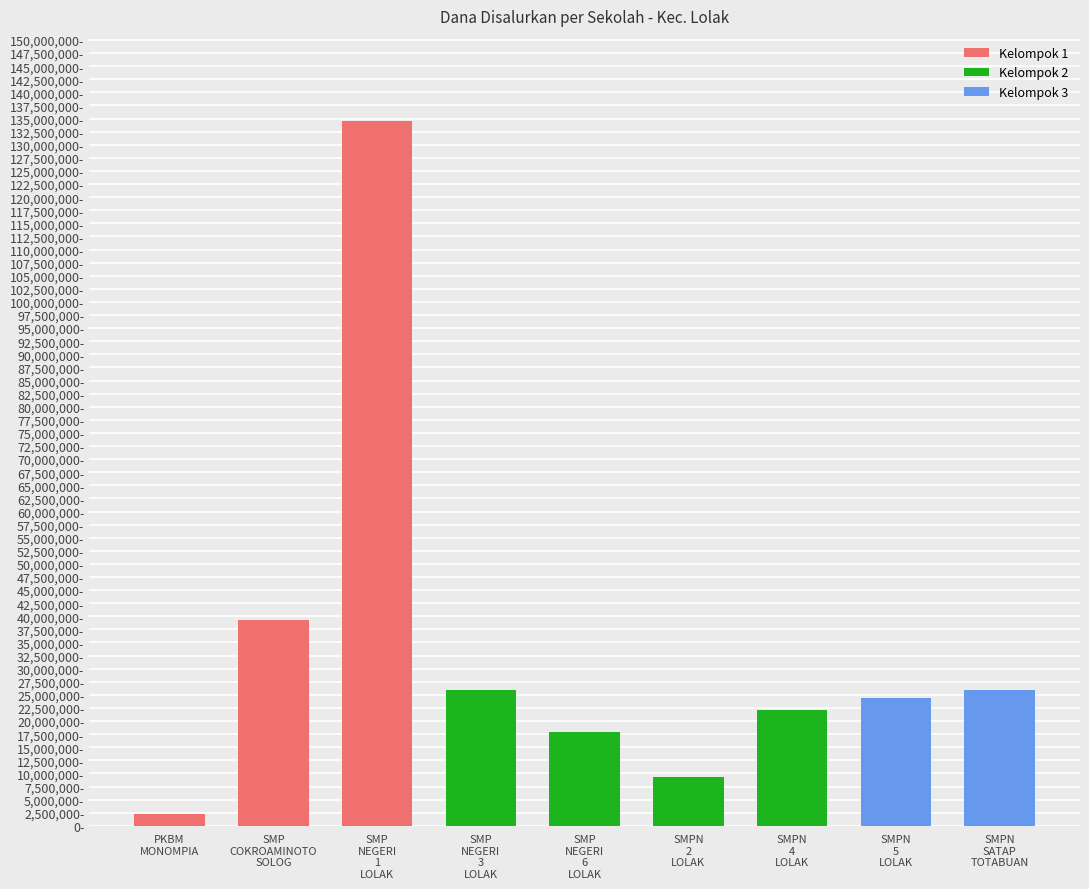

Which has a higher value, 0 or 6?

6